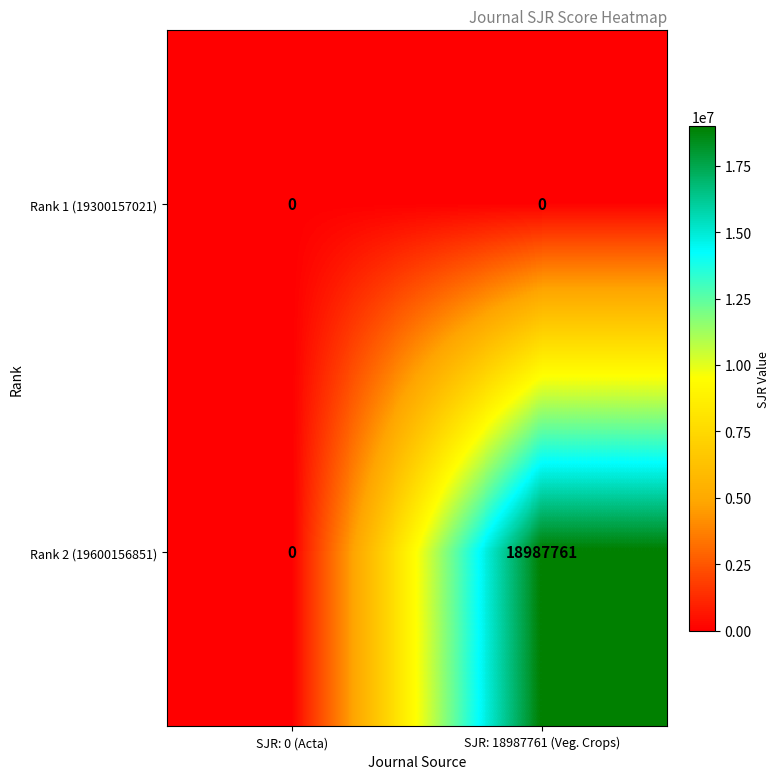

Which category has the highest value in the Rank 2 (19600156851) series?

SJR: 18987761 (Veg. Crops)